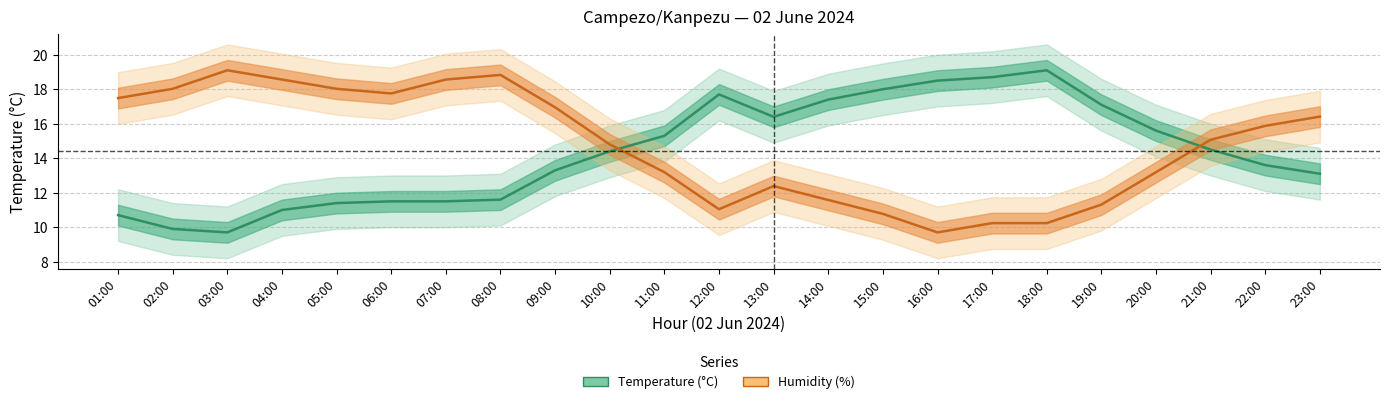

Rank the series by their average value, from lowest to highest.

Temperature (C), Humidity (%)